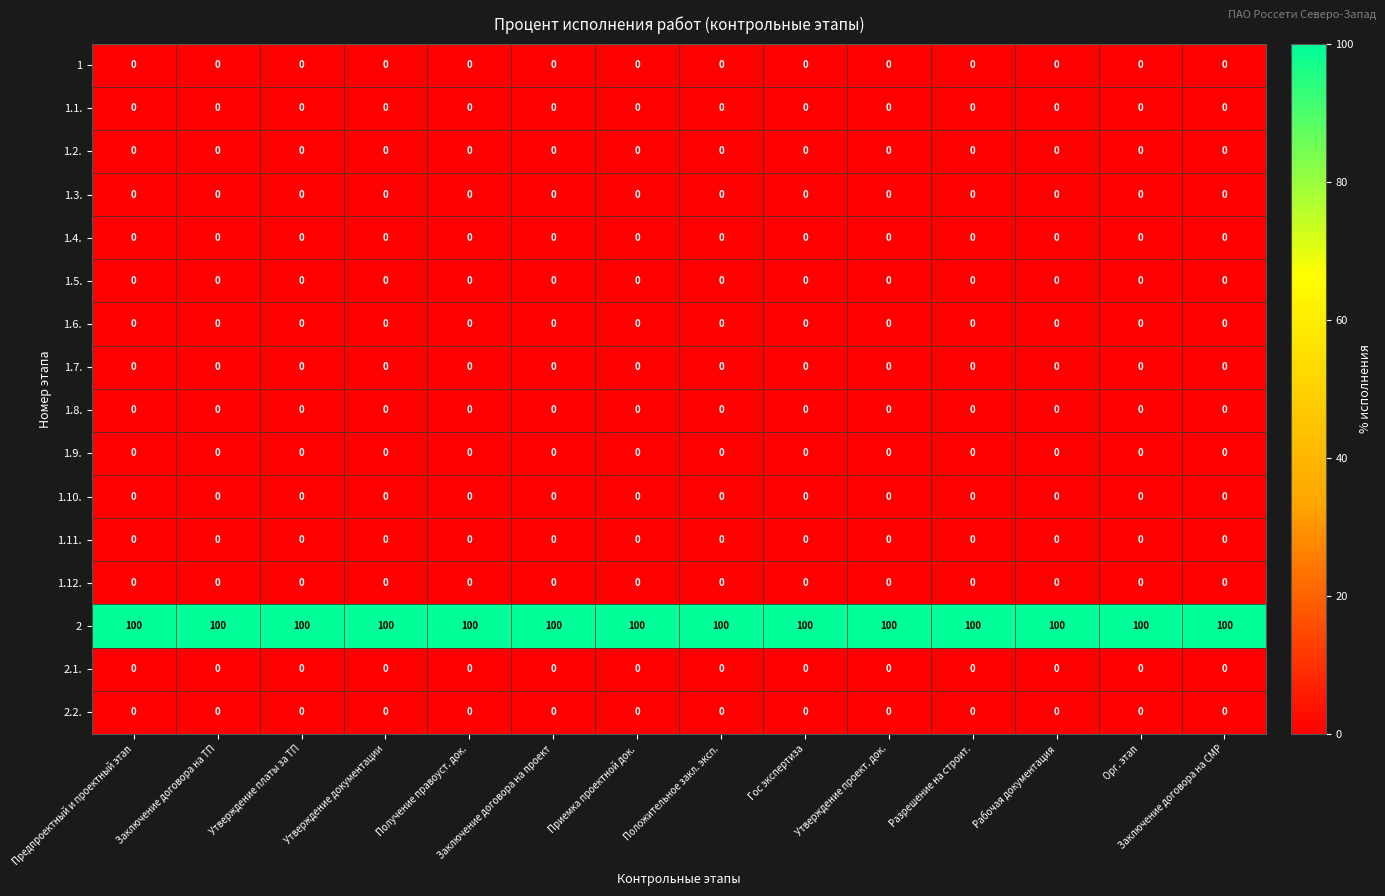

What is the maximum value shown in the chart?

100